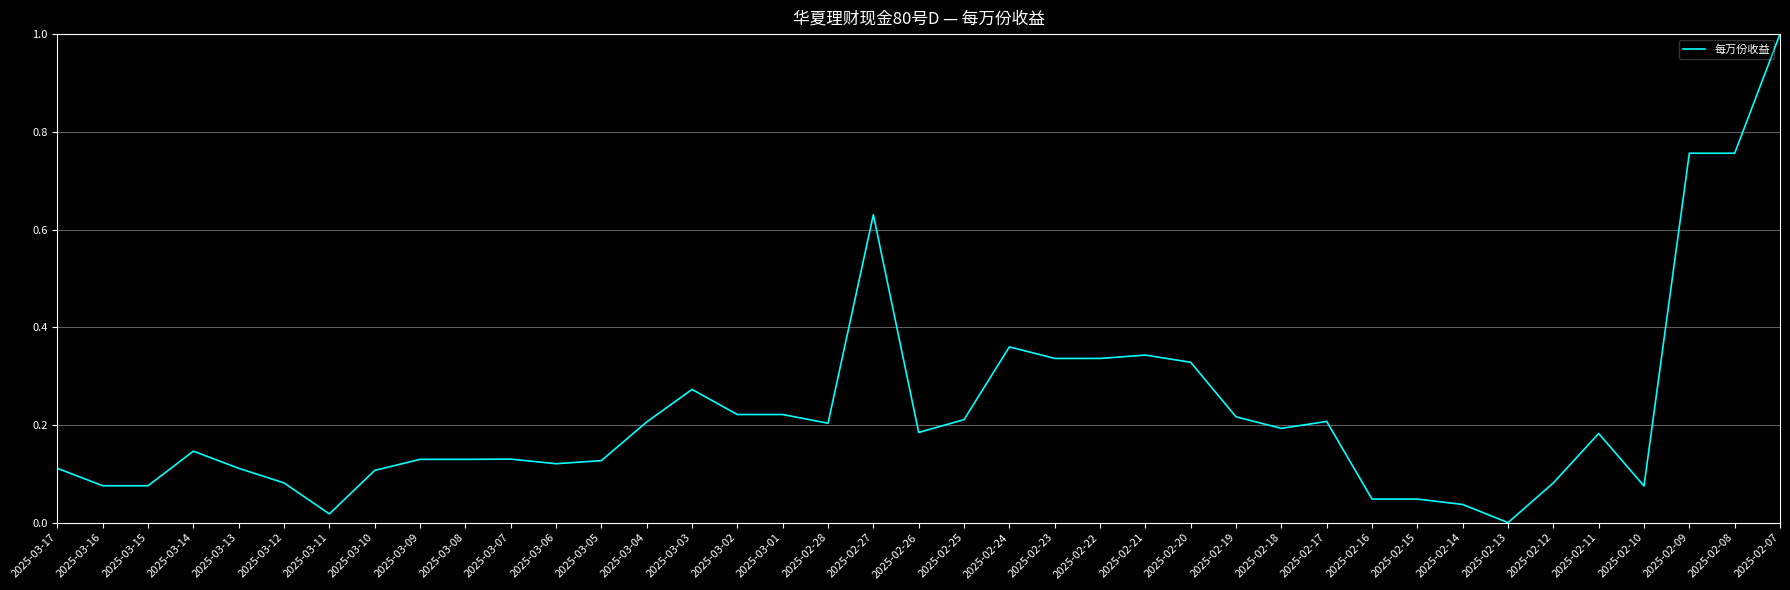

What position from the left is 2025-03-15?

3